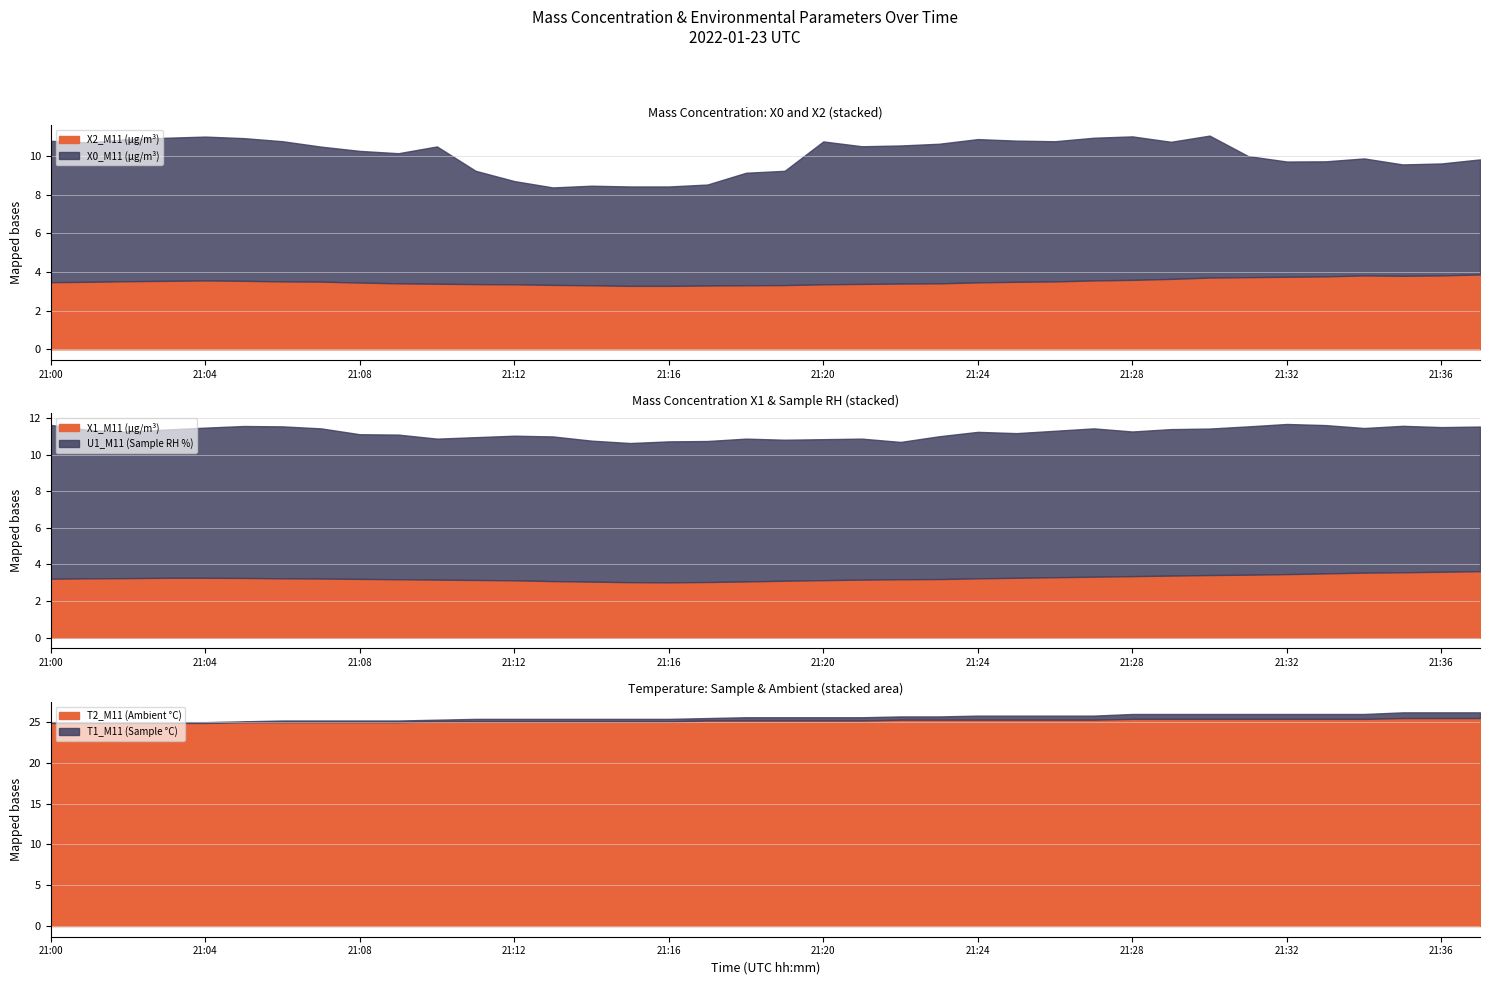

What is the difference between the highest and lowest values at 21:24?

22.7